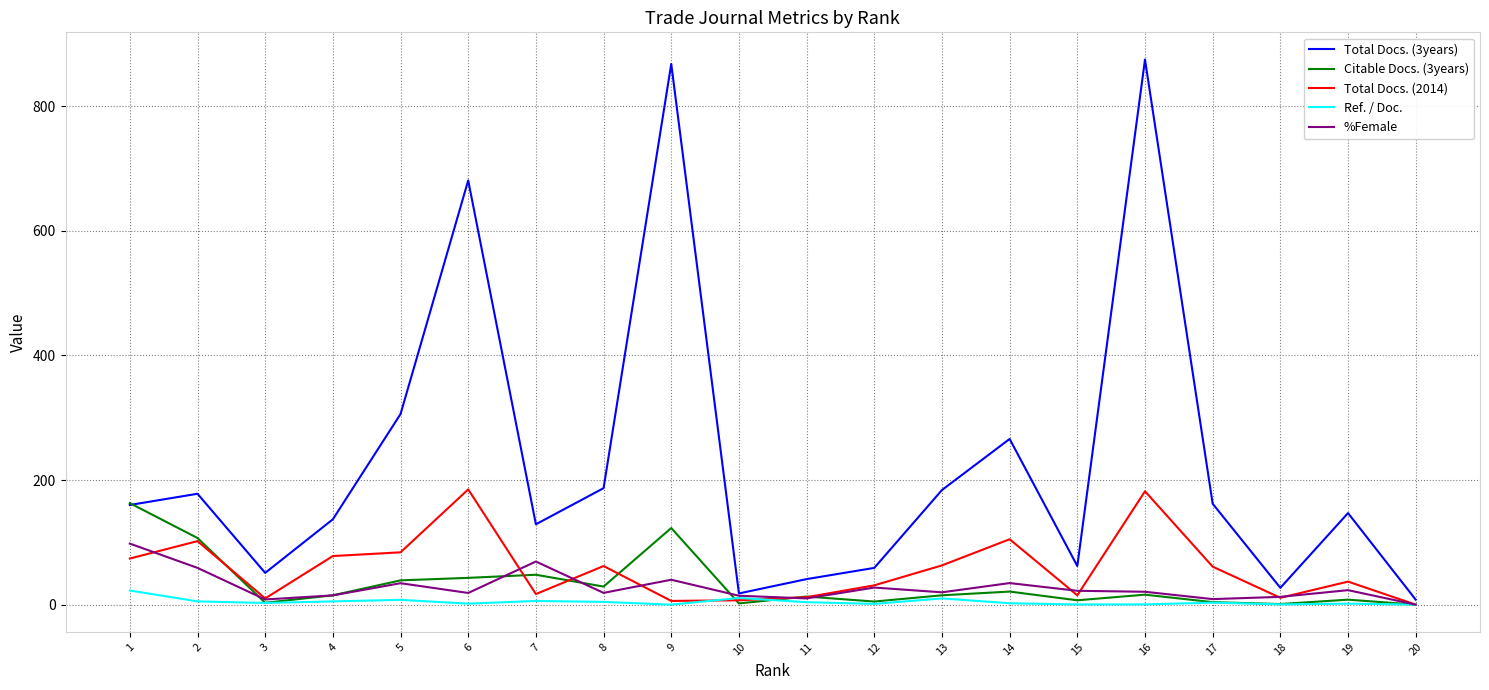

Which series has the largest total across all categories?

Total Docs. (3years)